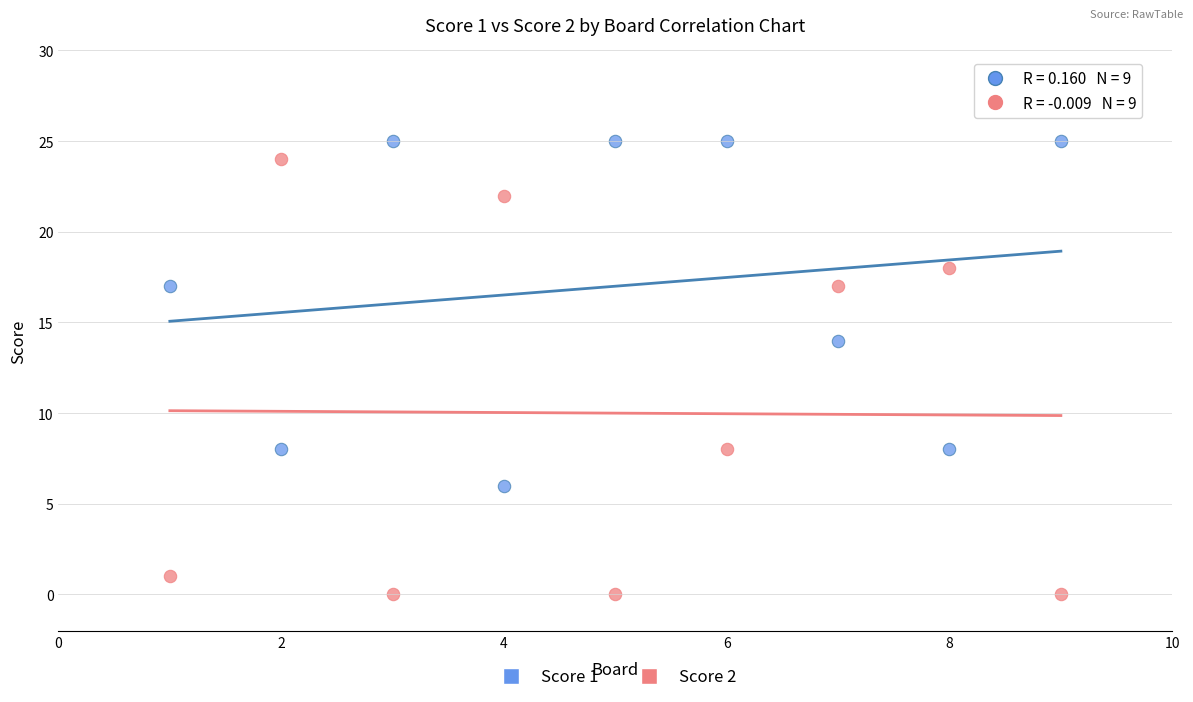

Across all data points, what is the range of X values (max minus min)?

8